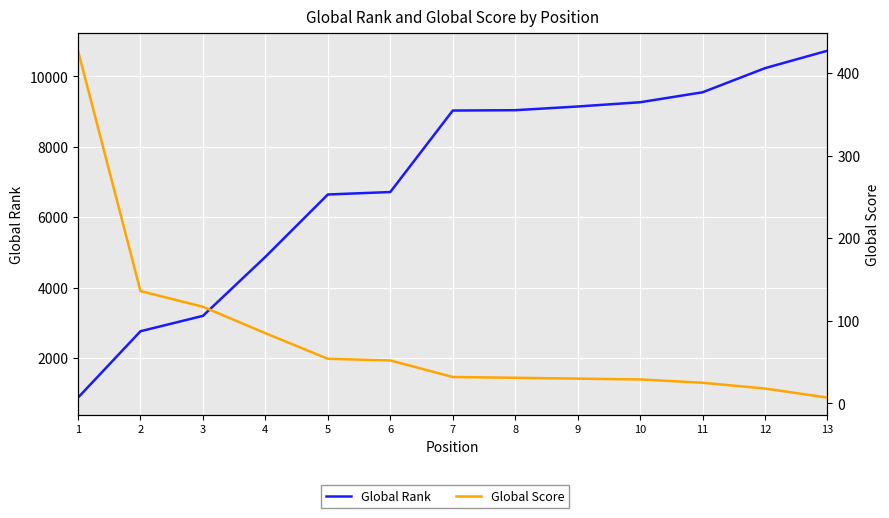

True or false: Global Rank and Global Score intersect in this chart.

False